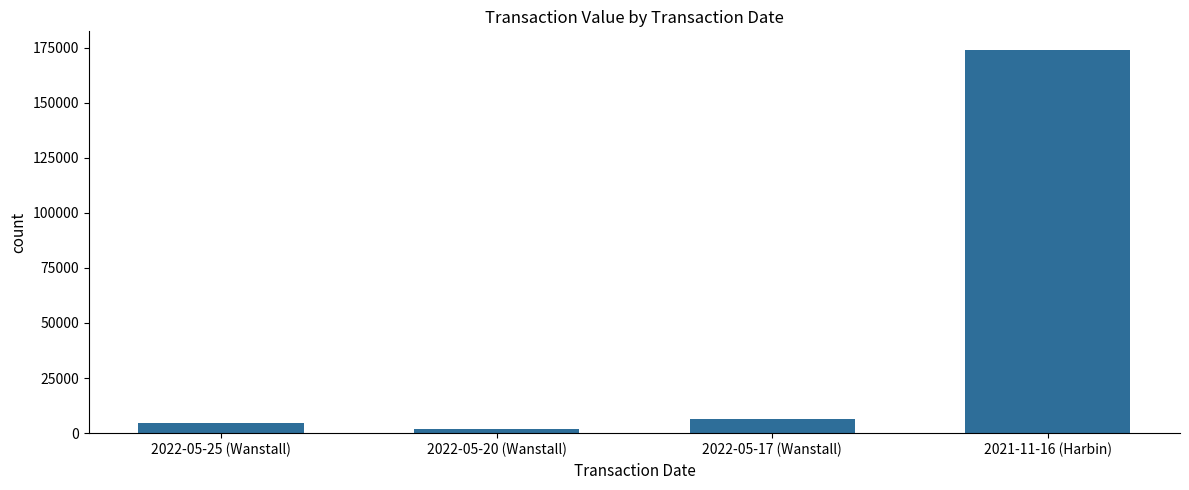

The value at 2022-05-25 (Wanstall) is 4532. True or false?

True